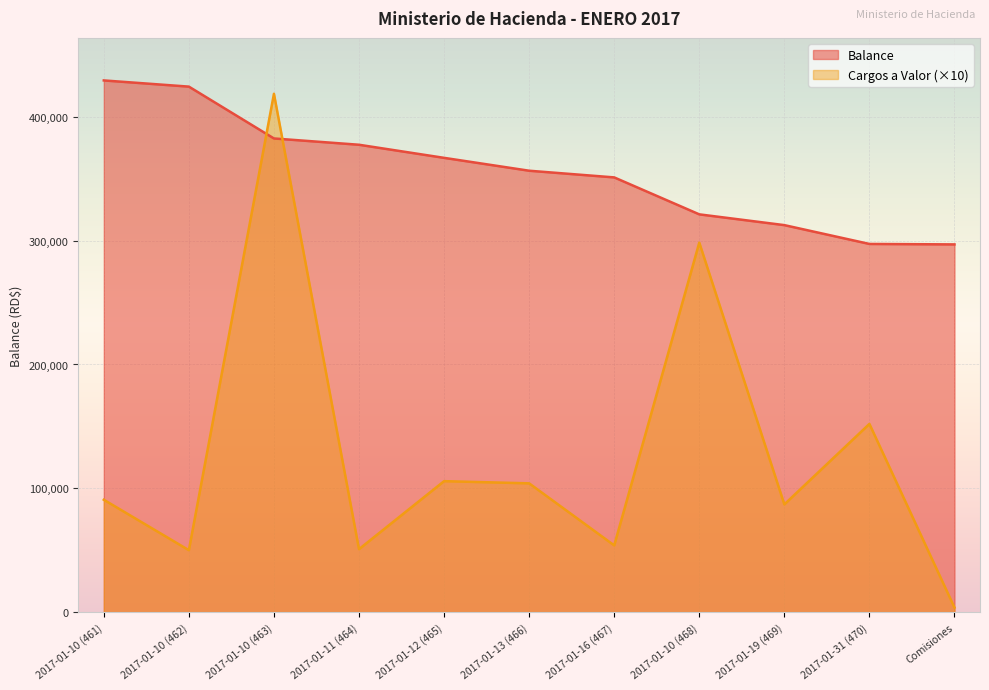

Where does the Balance series first go above 356469?

2017-01-10 (461)